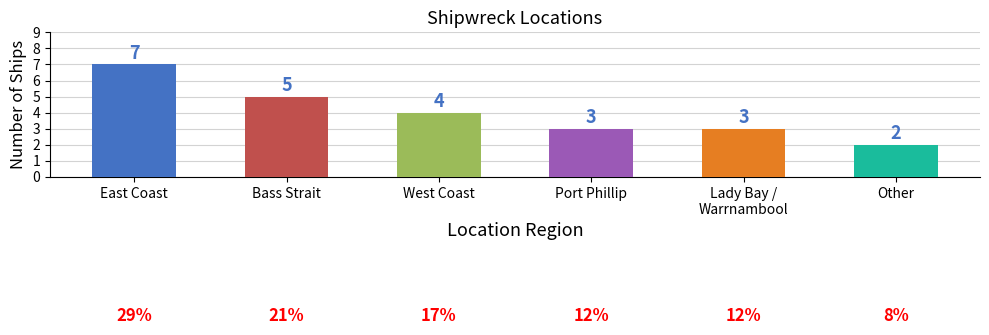

Reading left to right, extract all data points from this chart.

East Coast=7	Bass Strait=5	West Coast=4	Port Phillip=3	Lady Bay / Warrnambool=3	Other=2